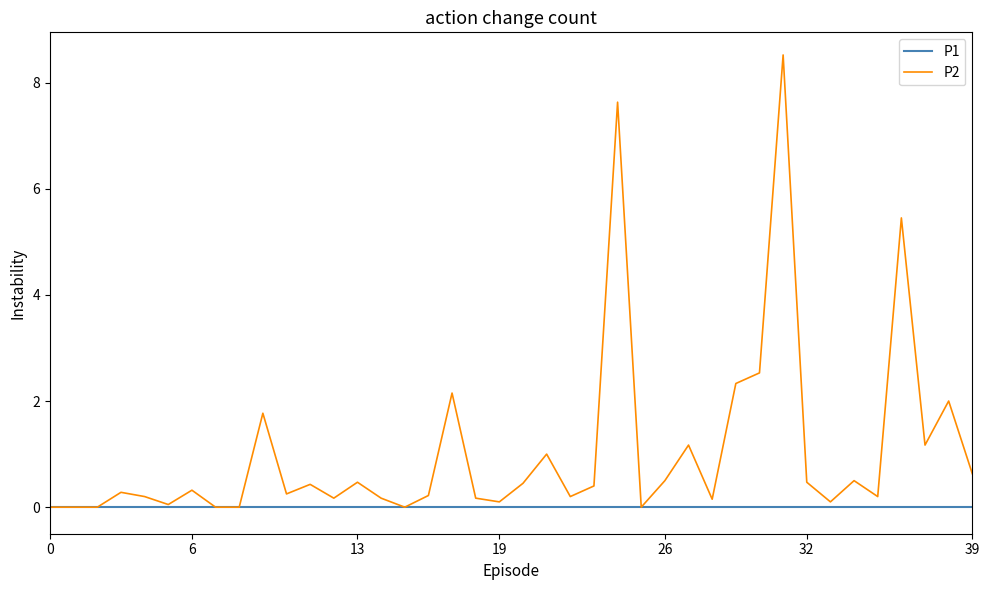

Which series has the widest spread of values?

P2